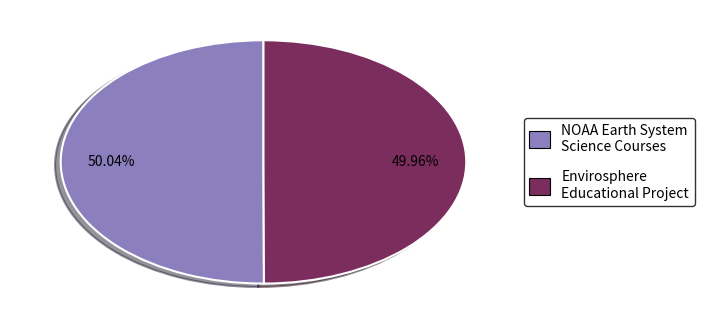

What is the ratio of the value at Envirosphere Educational Project to the value at NOAA Earth System Science Courses?

1.0